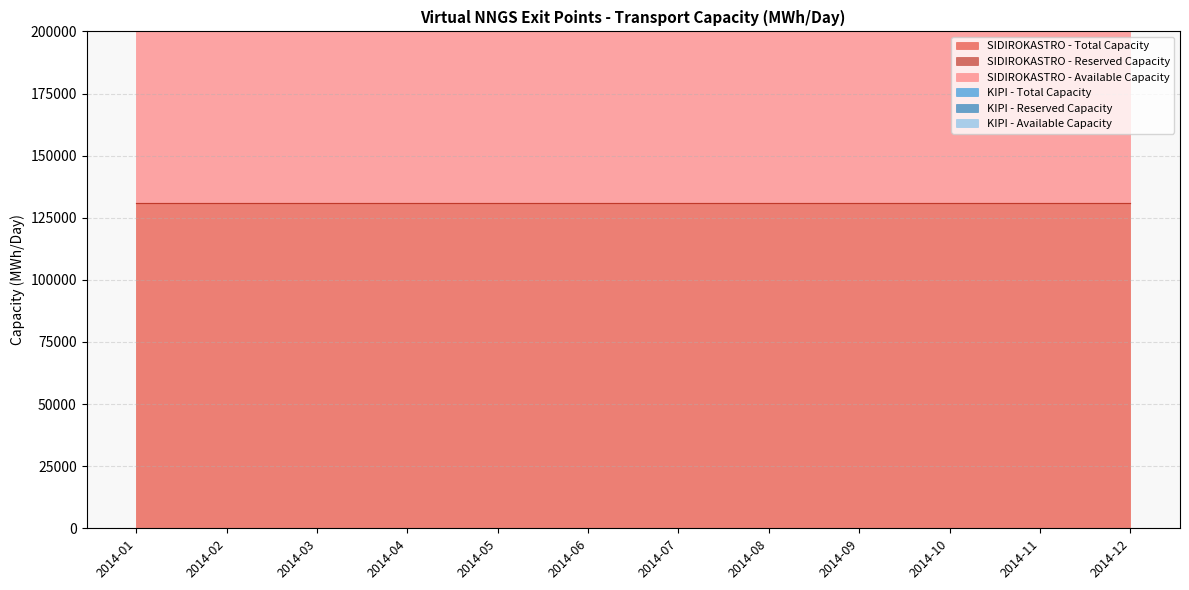

Which category has the highest value in the SIDIROKASTRO - Total Capacity series?

2014-01